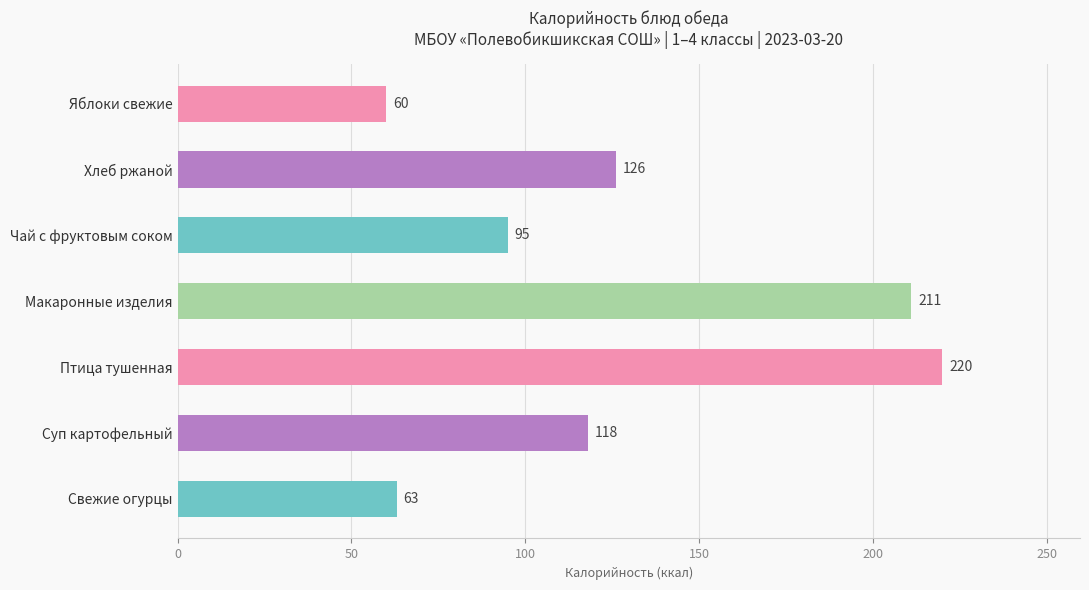

What is the difference between the maximum and second lowest values?

157